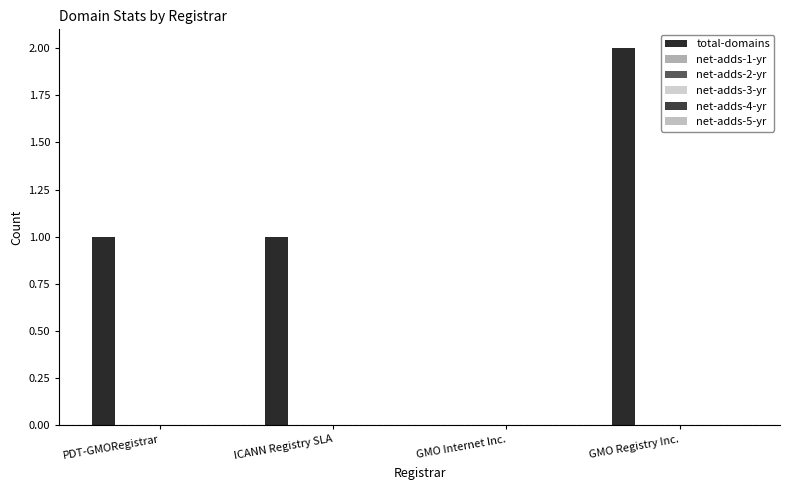

Reading left to right, transcribe all the data shown in this chart.

total-domains: PDT-GMORegistrar=1	ICANN Registry SLA=1	GMO Internet Inc.=0	GMO Registry Inc.=2
net-adds-1-yr: PDT-GMORegistrar=0	ICANN Registry SLA=0	GMO Internet Inc.=0	GMO Registry Inc.=0
net-adds-2-yr: PDT-GMORegistrar=0	ICANN Registry SLA=0	GMO Internet Inc.=0	GMO Registry Inc.=0
net-adds-3-yr: PDT-GMORegistrar=0	ICANN Registry SLA=0	GMO Internet Inc.=0	GMO Registry Inc.=0
net-adds-4-yr: PDT-GMORegistrar=0	ICANN Registry SLA=0	GMO Internet Inc.=0	GMO Registry Inc.=0
net-adds-5-yr: PDT-GMORegistrar=0	ICANN Registry SLA=0	GMO Internet Inc.=0	GMO Registry Inc.=0